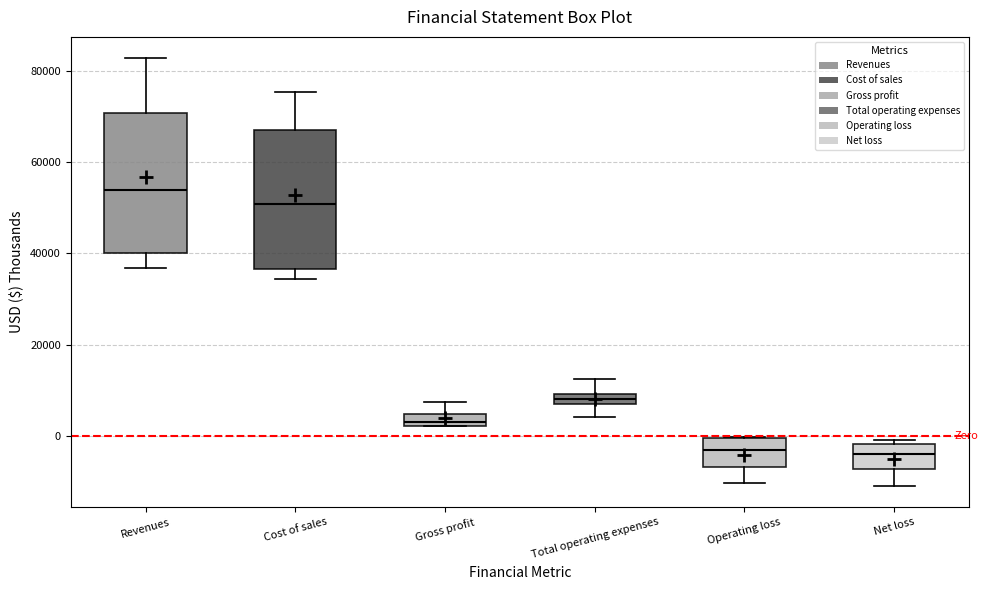

Where does the upper whisker of the box for Gross profit end on the y-axis? The values are not printed on the chart, so give them approximately, as read against the axis.

8000